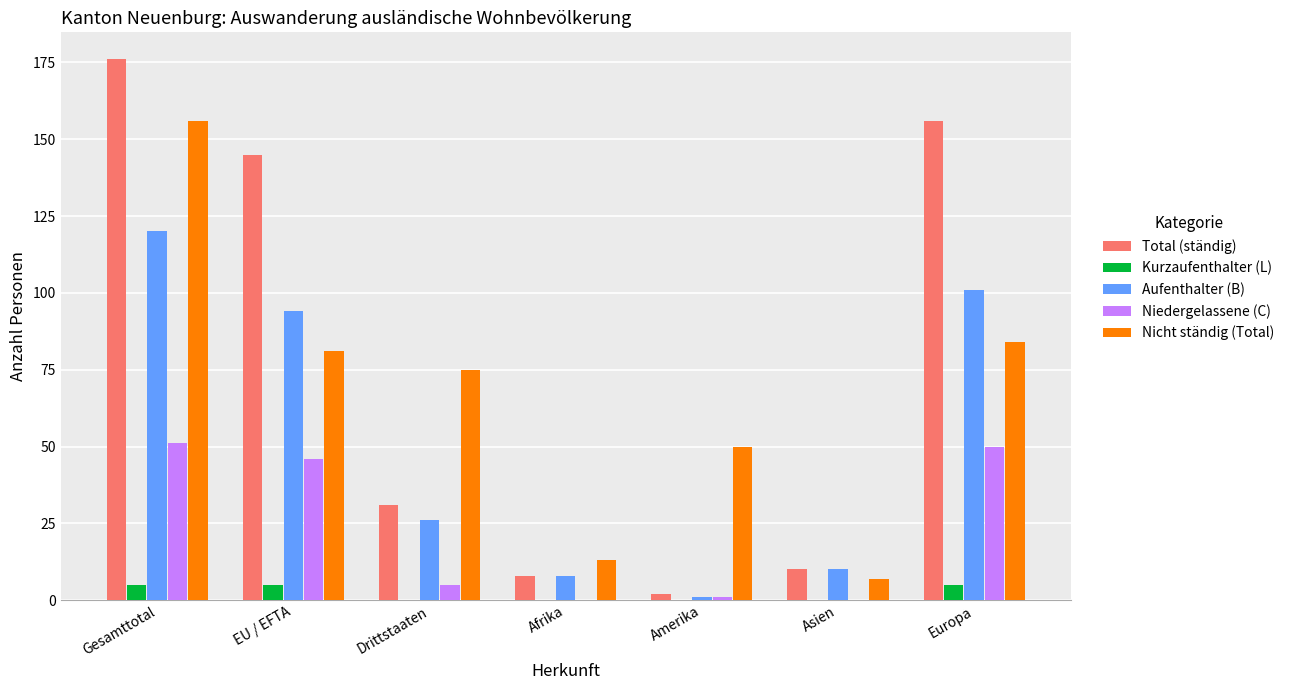

Reading left to right, list all the values displayed in this chart.

Total (ständig): Gesamttotal=176	EU / EFTA=145	Drittstaaten=31	Afrika=8	Amerika=2	Asien=10	Europa=156
Kurzaufenthalter (L): Gesamttotal=5	EU / EFTA=5	Drittstaaten=0	Afrika=0	Amerika=0	Asien=0	Europa=5
Aufenthalter (B): Gesamttotal=120	EU / EFTA=94	Drittstaaten=26	Afrika=8	Amerika=1	Asien=10	Europa=101
Niedergelassene (C): Gesamttotal=51	EU / EFTA=46	Drittstaaten=5	Afrika=0	Amerika=1	Asien=0	Europa=50
Nicht ständig (Total): Gesamttotal=156	EU / EFTA=81	Drittstaaten=75	Afrika=13	Amerika=50	Asien=7	Europa=84